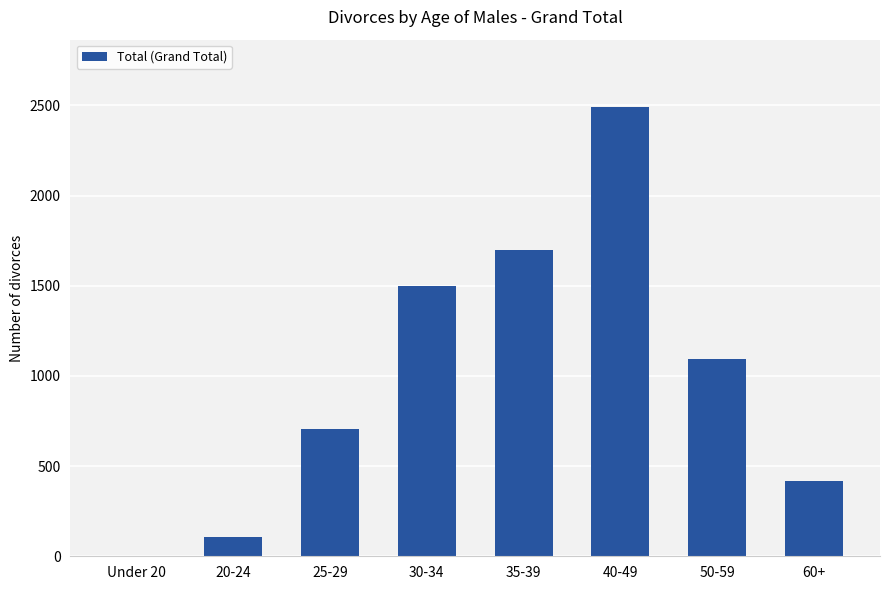

What is the ratio of the value at 25-29 to the value at 60+?

1.7